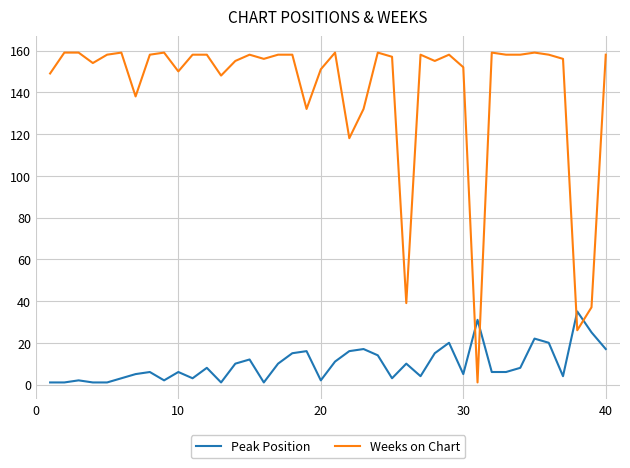

Which series has the largest range (max minus min)?

Weeks on Chart